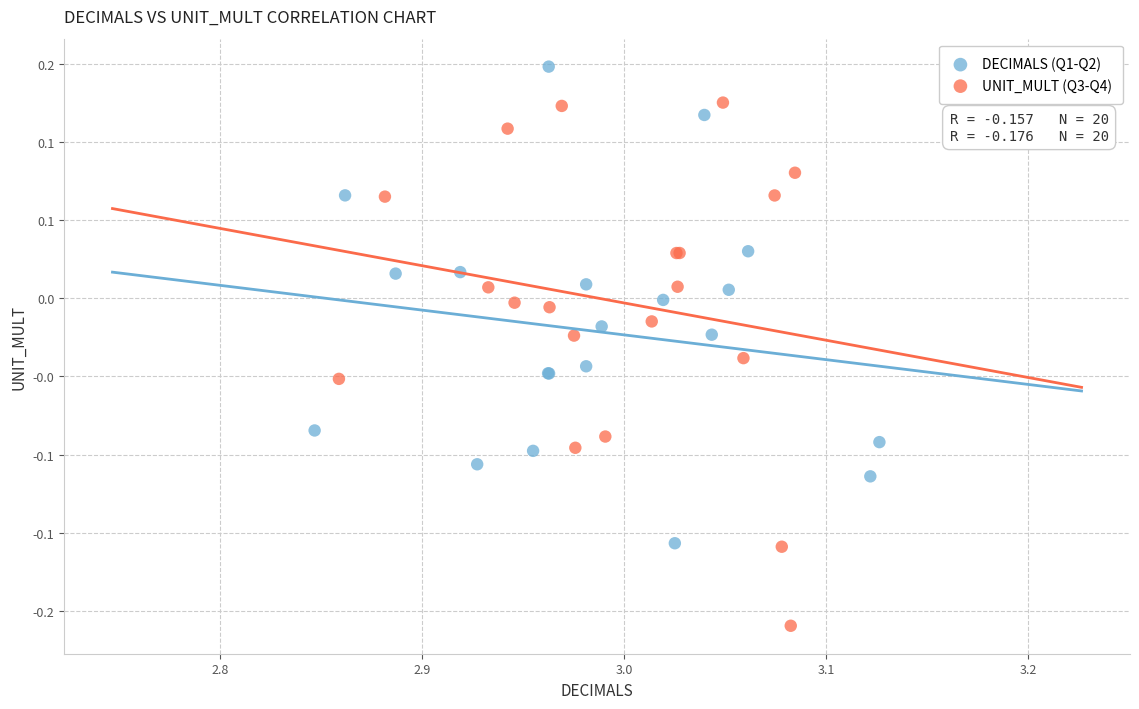

Which series contains the highest Y value?

DECIMALS (Q1-Q2)